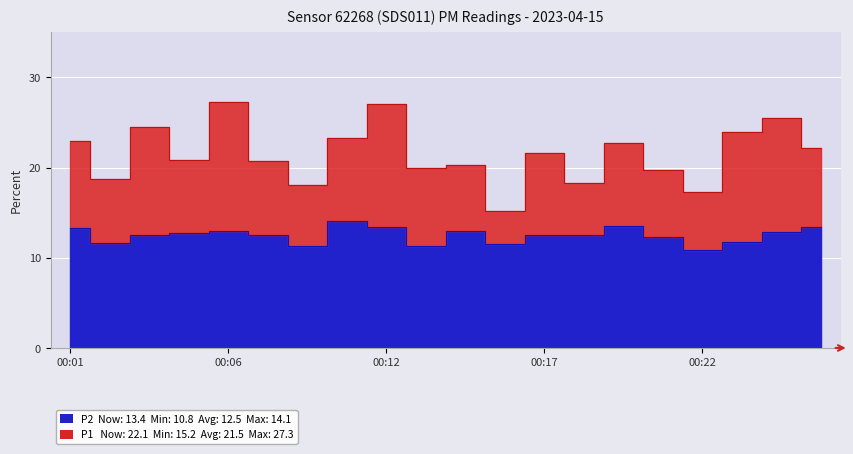

What is the sum of the P1 values at 00:09 and 00:02?

36.8